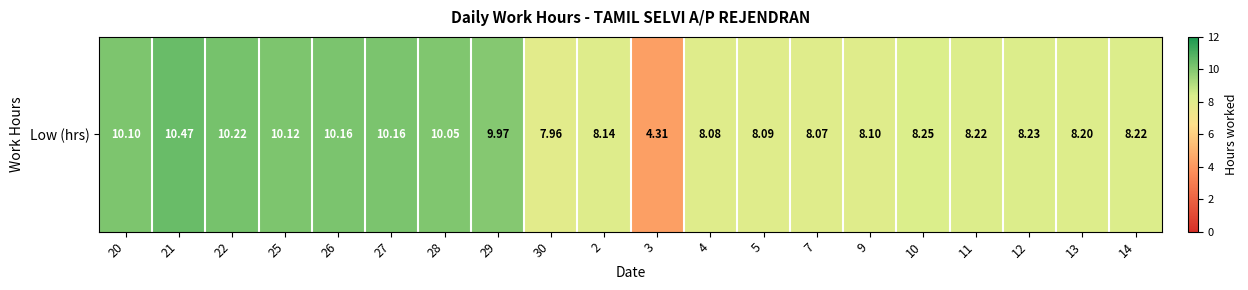

What is the ratio of the value at 3 to the value at 27?

0.4